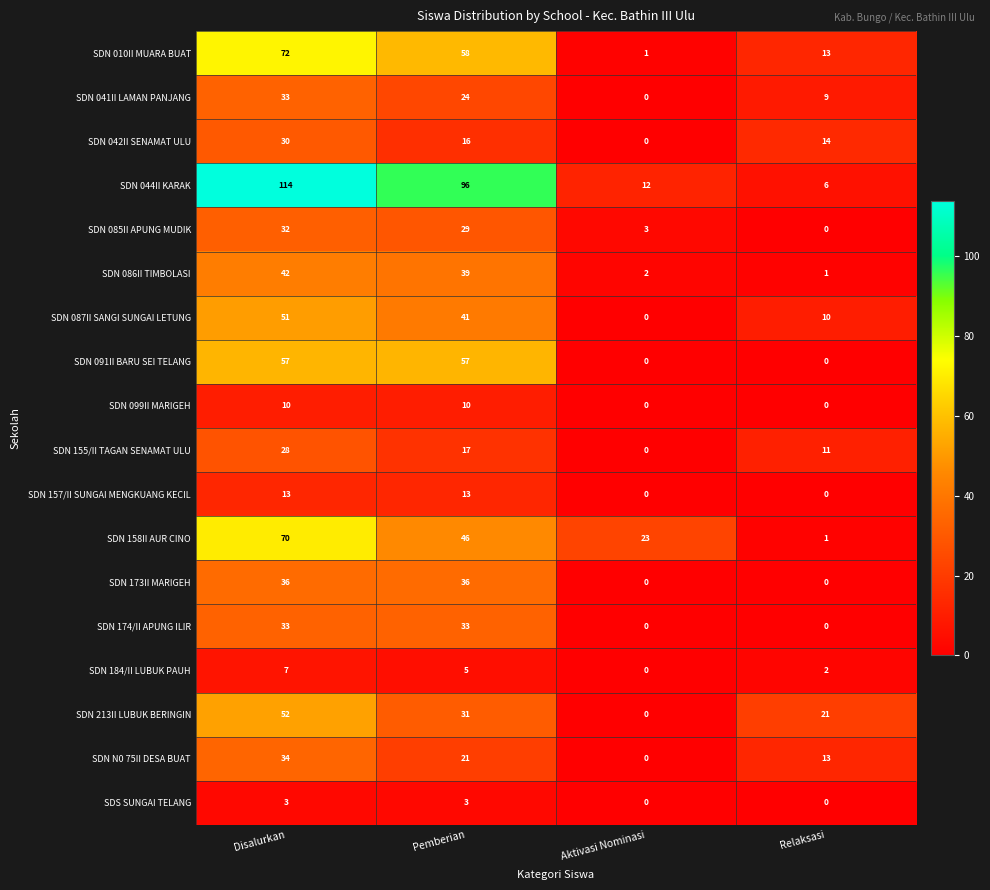

At which category does the chart reach its peak across all series?

Disalurkan